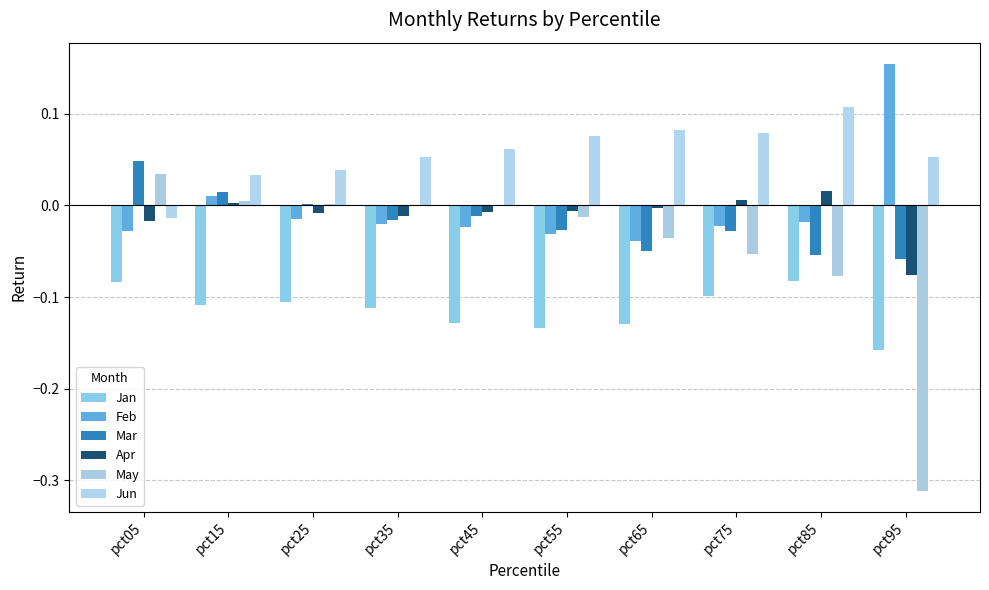

Between pct05 and pct95, which series saw the biggest shift?

May